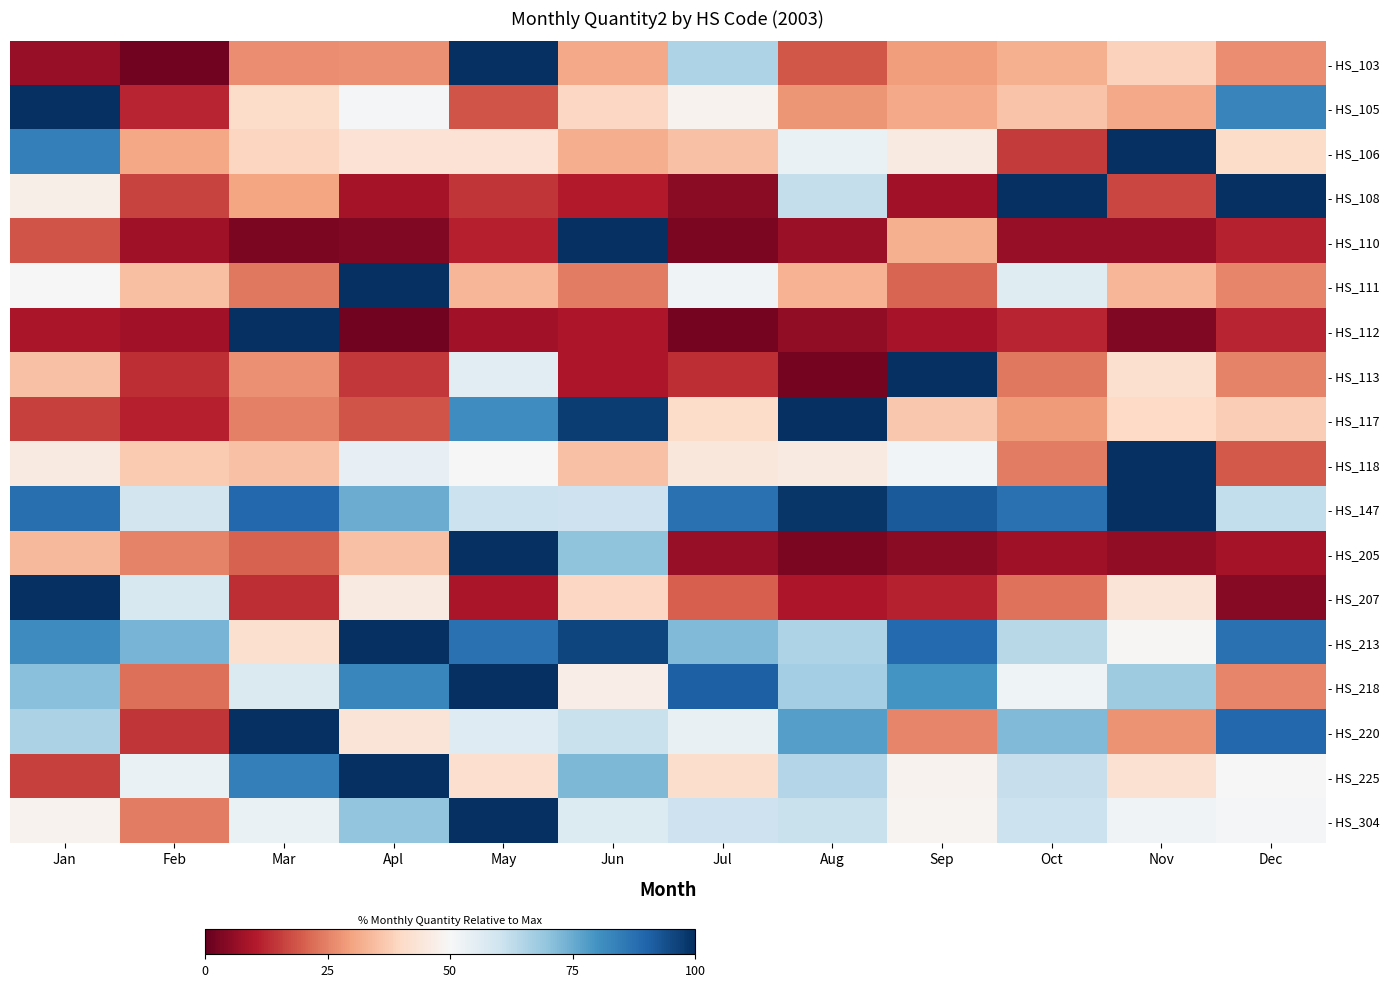

What is the total value across all series at Feb?

502.1